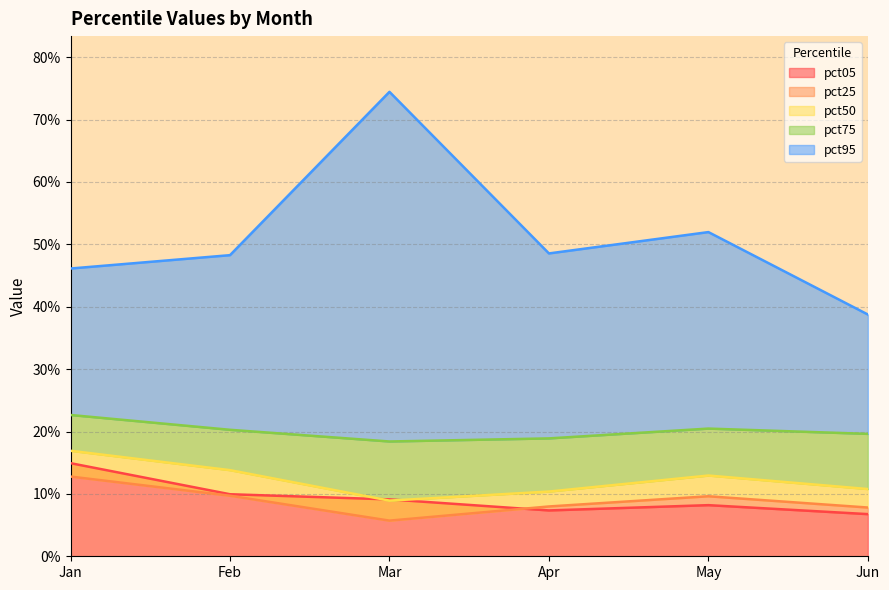

Rank the series at Jan from highest to lowest value.

pct95, pct75, pct50, pct05, pct25